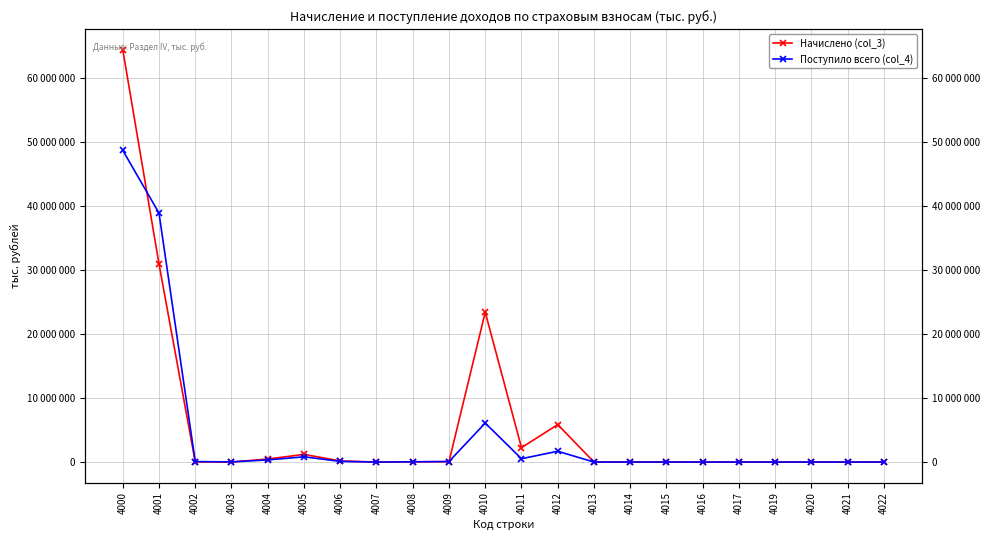

Does the chart display data point markers on the line(s)?

Yes